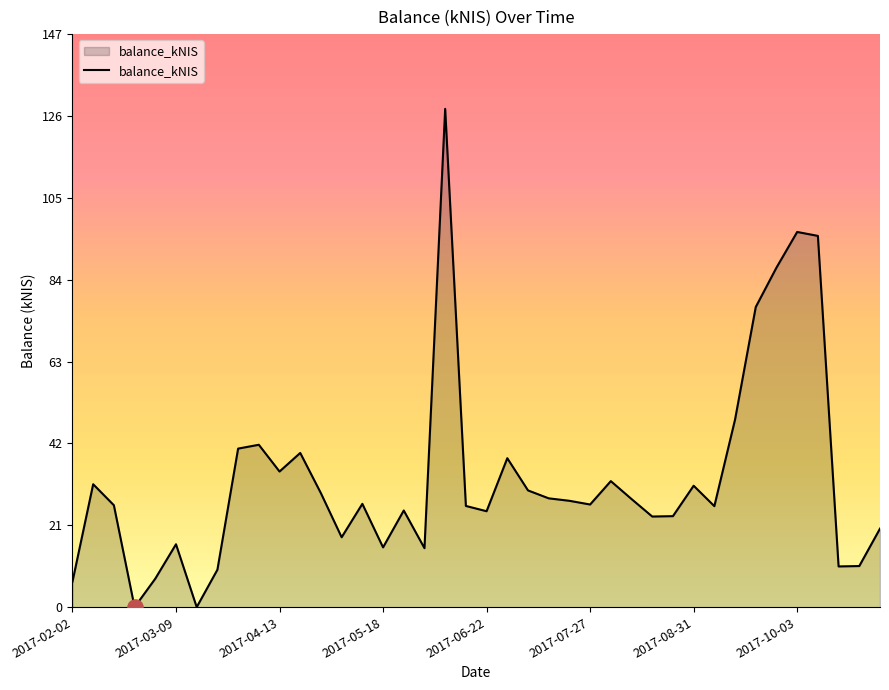

What is the maximum value shown in the chart?

127.6